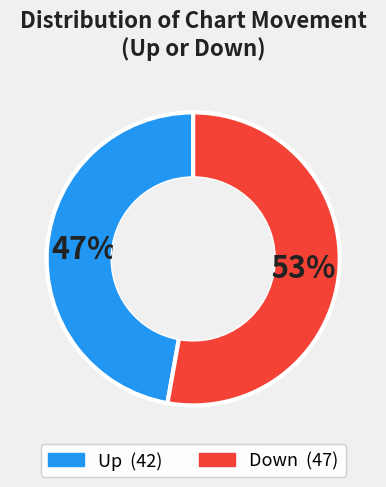

Is there a majority slice in this chart?

Yes